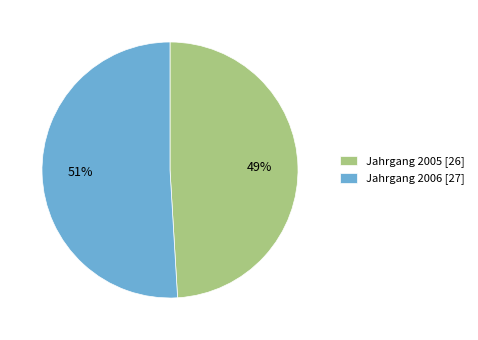

Does any single category account for the majority?

Yes